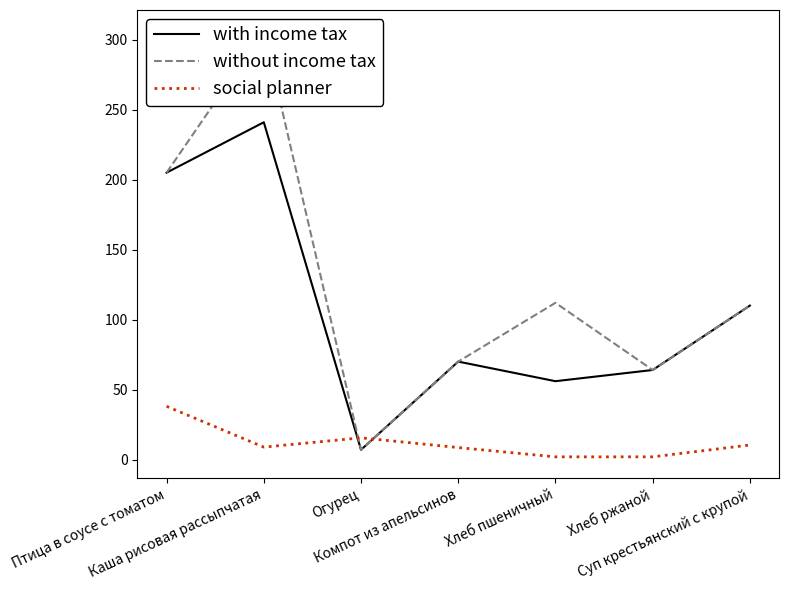

What is the label of the 3rd point from the left?

Огурец